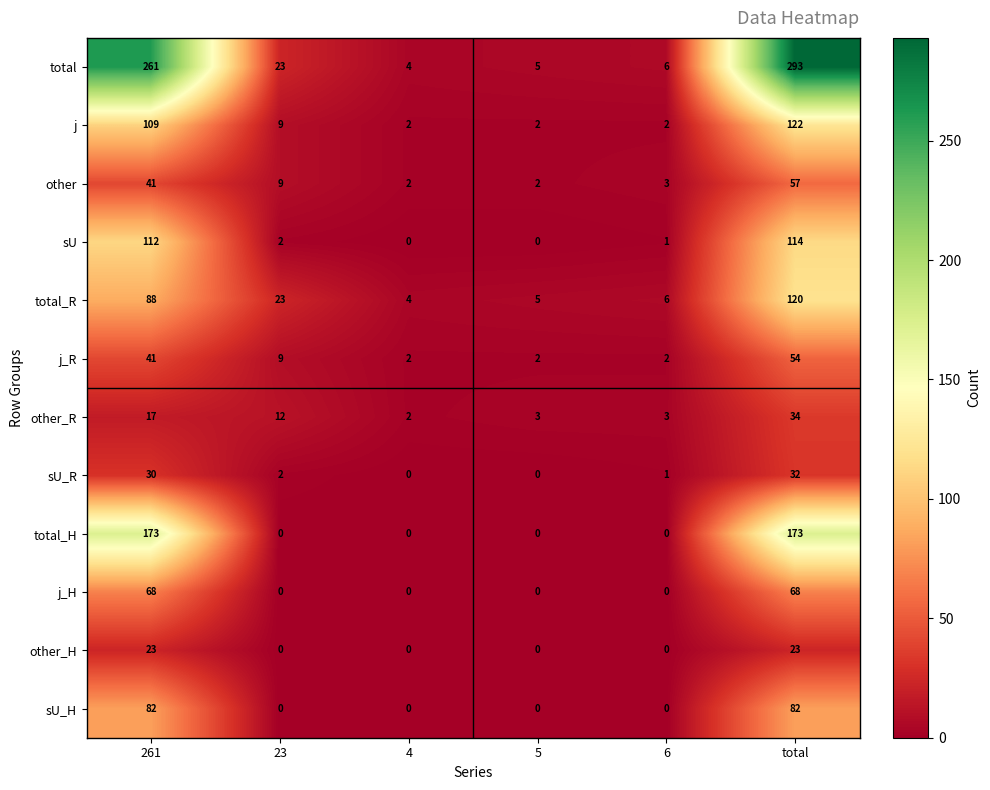

At total, list the series in order from largest to smallest.

total, total_H, j, total_R, sU, sU_H, j_H, other, j_R, other_R, sU_R, other_H